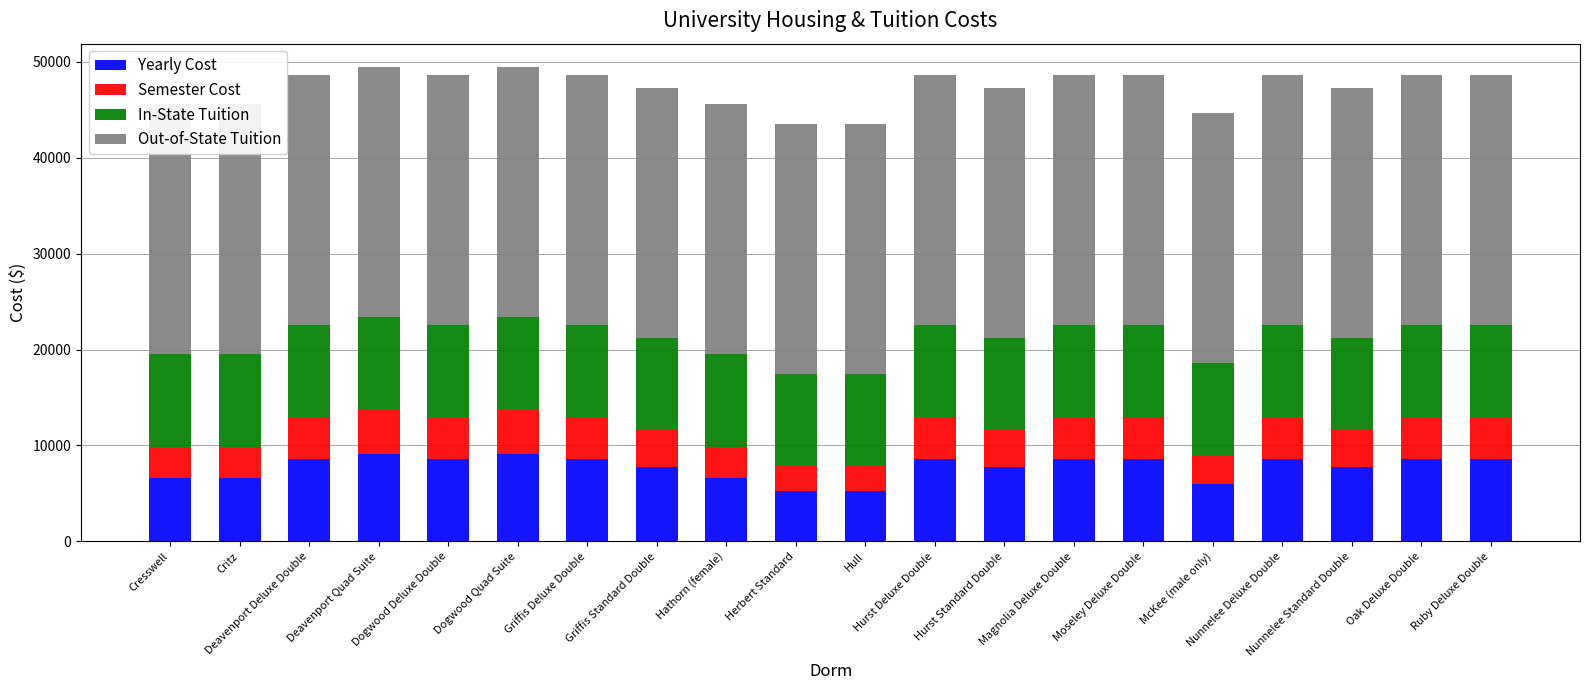

What is the label of the 19th bar from the left?

Oak Deluxe Double